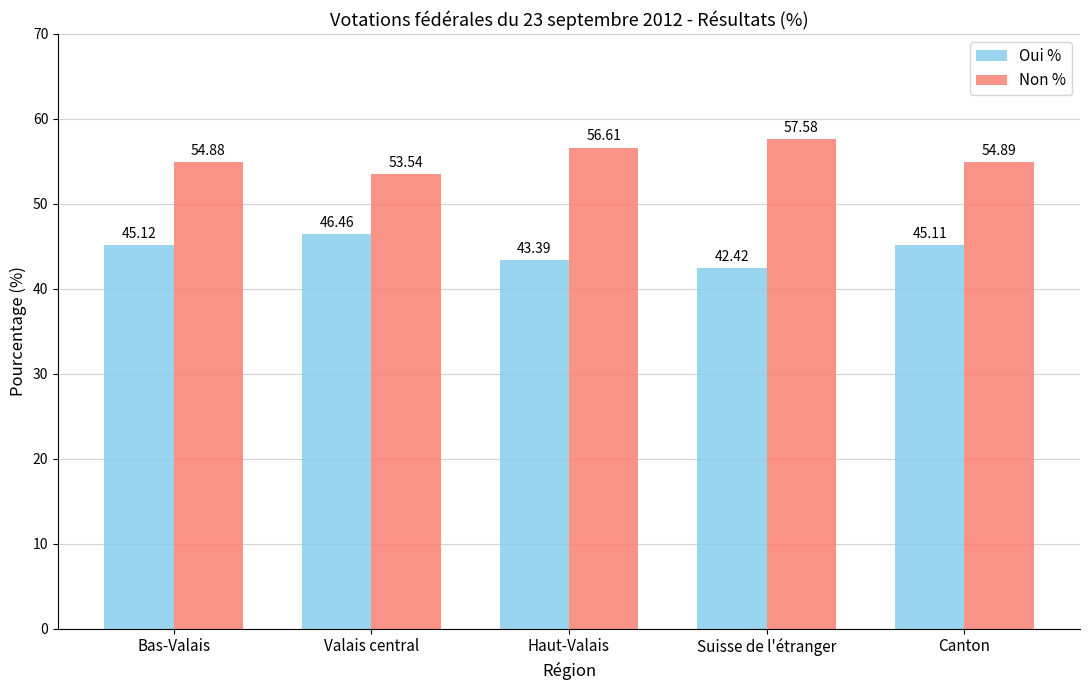

What is the difference between the Non % values at Bas-Valais and Valais central?

1.3